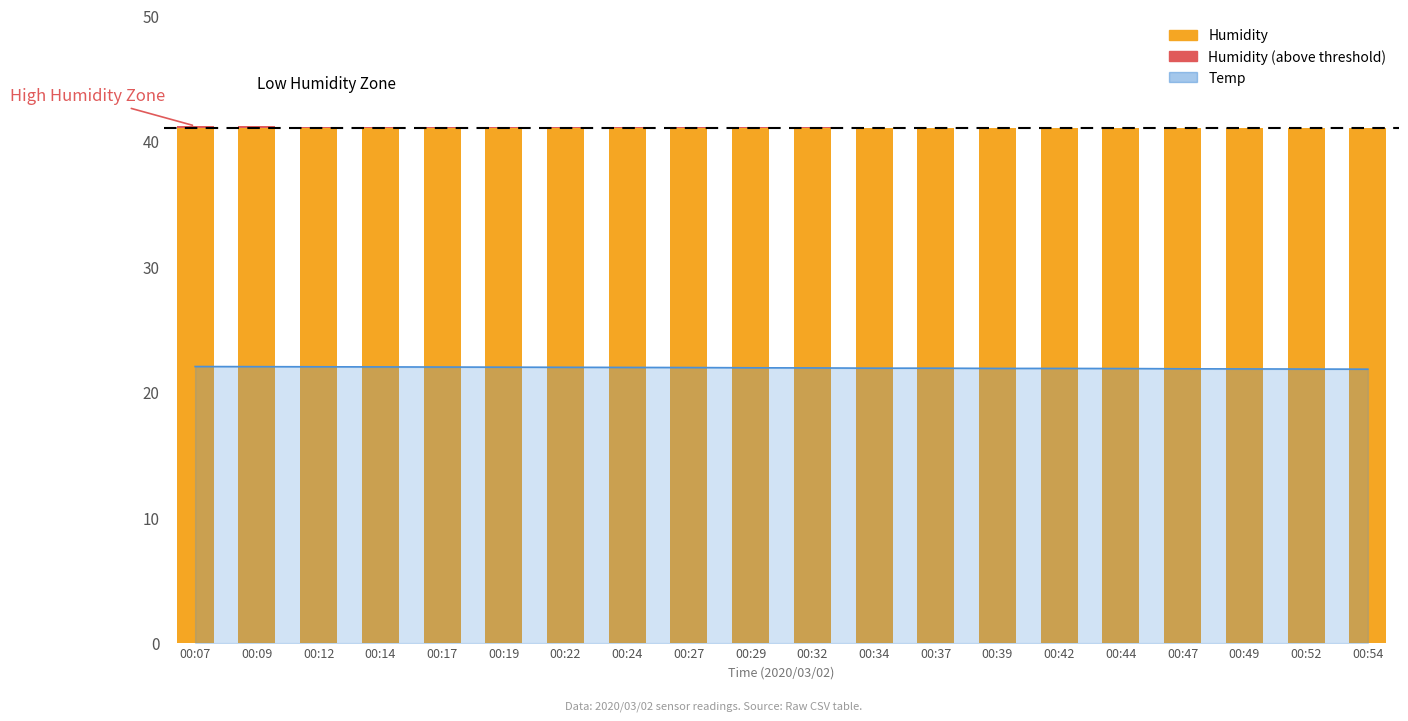

How many bars are there in total?

20